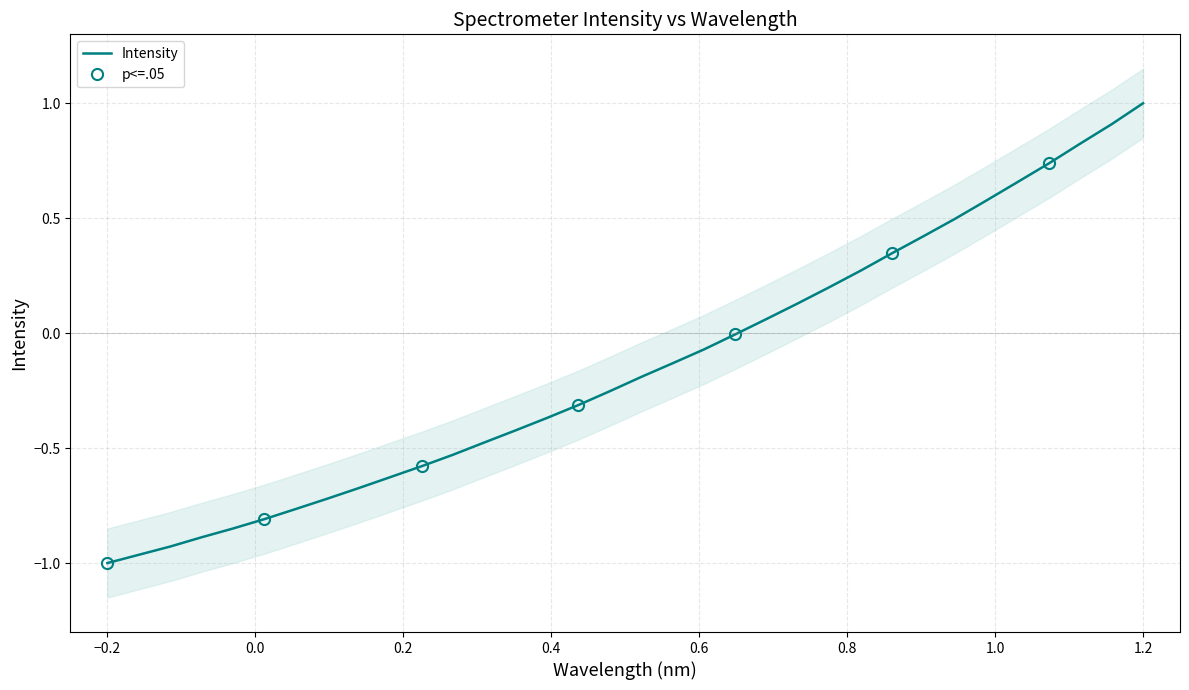

How many lines are shown in the chart?

1